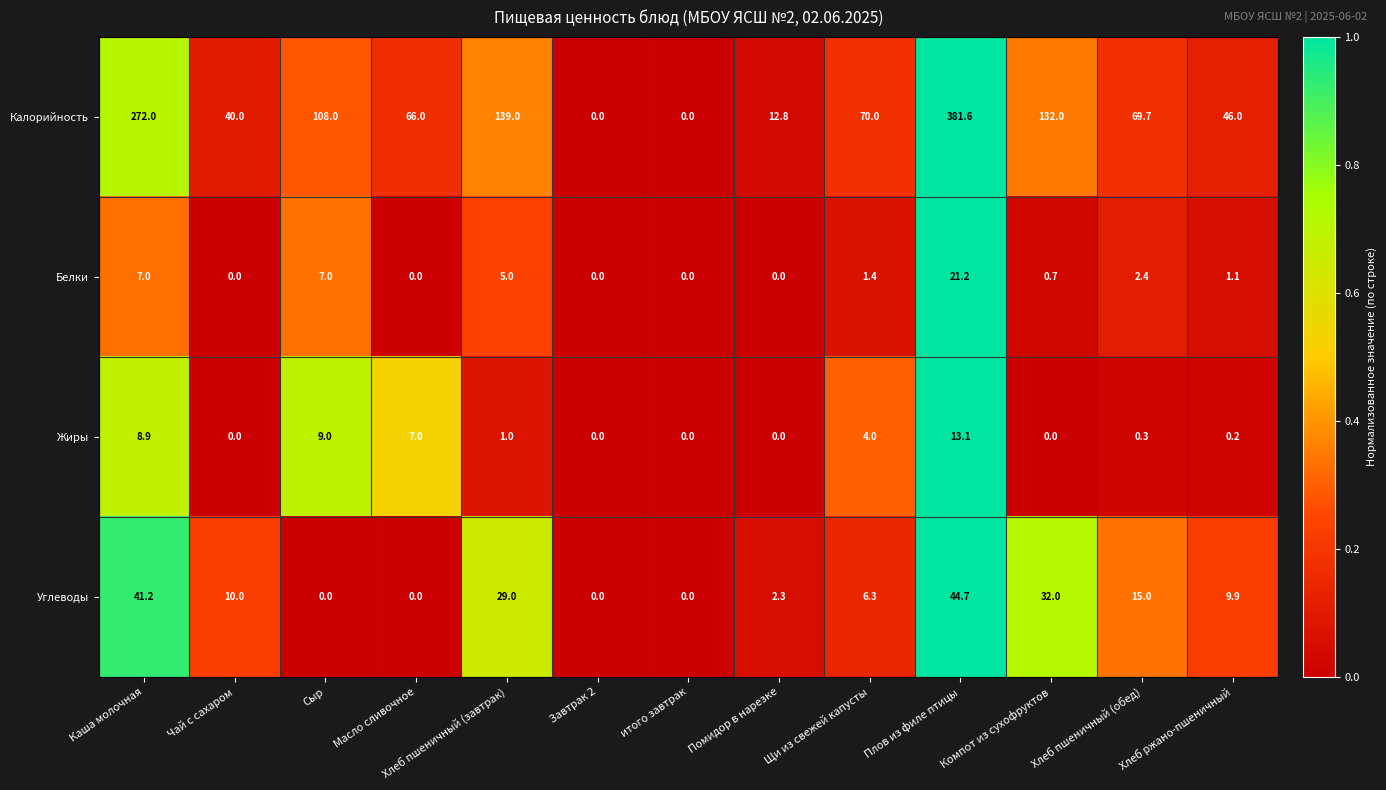

How many series are shown in this chart?

4